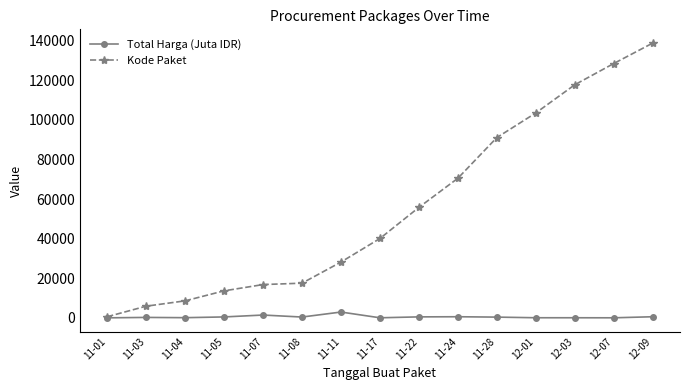

Between 11-04 and 11-11, which series saw the biggest shift?

Kode Paket